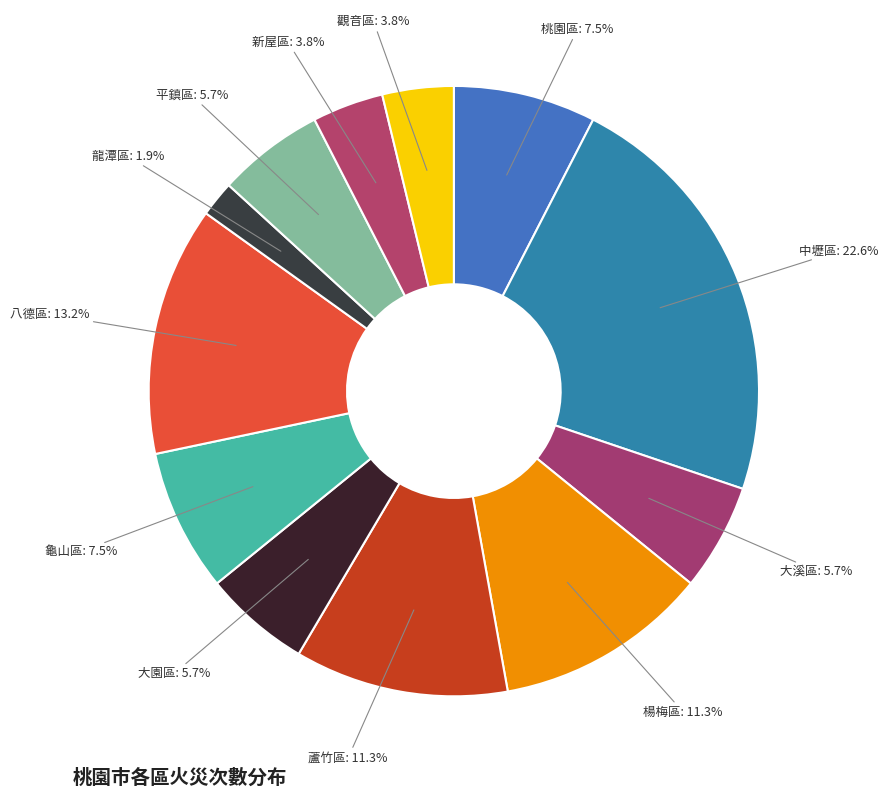

The 平鎮區 slice represents 11% of the pie. True or false?

False